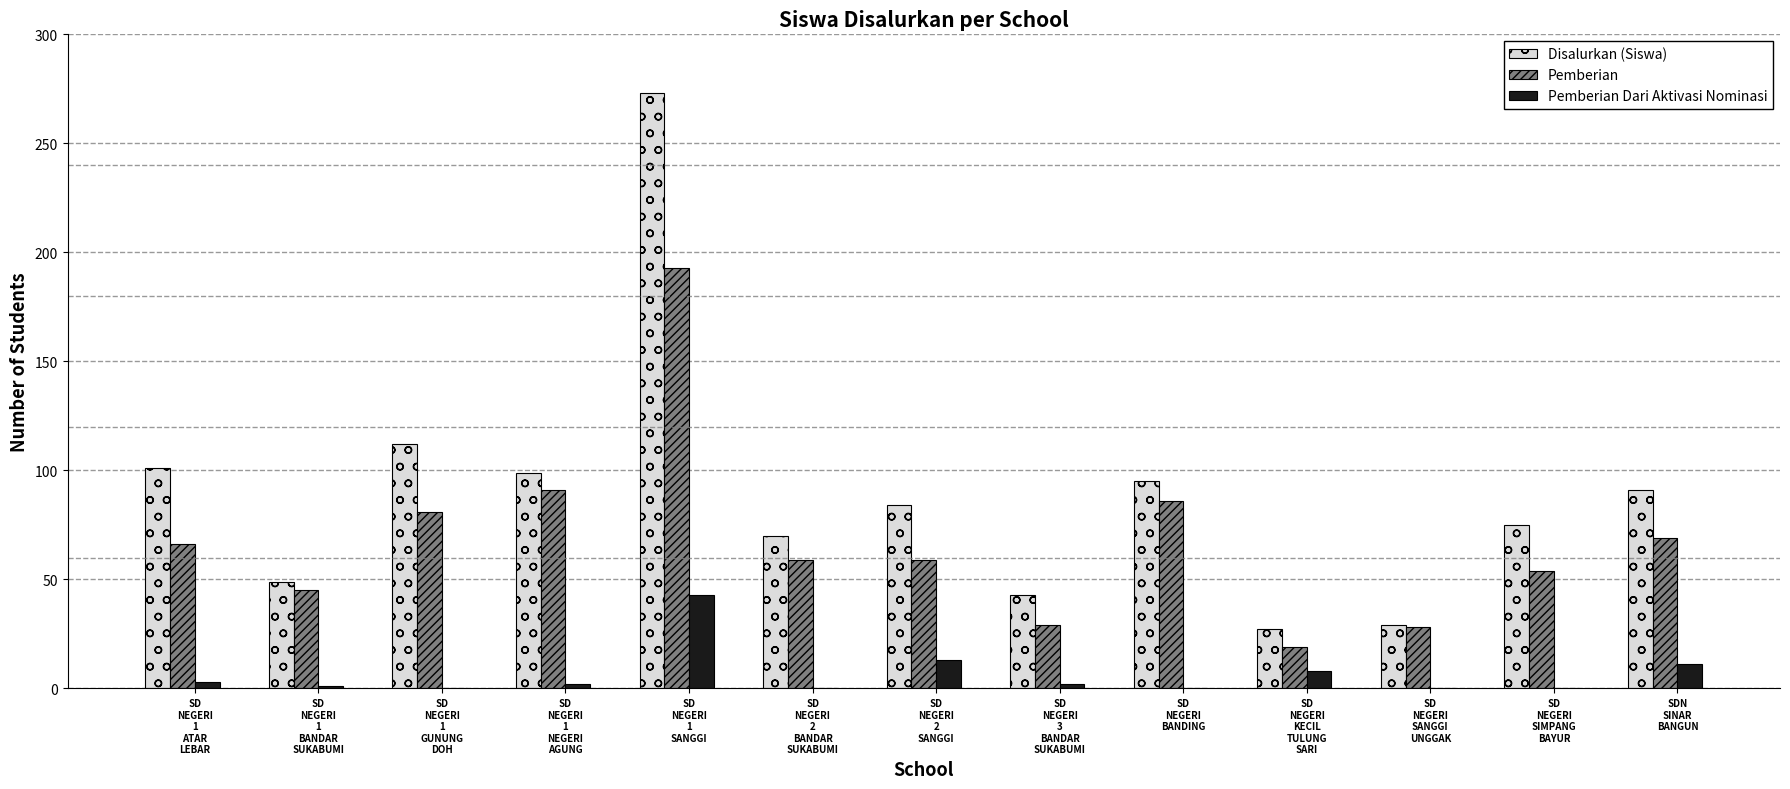

Which category has the highest value in the Pemberian Dari Aktivasi Nominasi series?

SD
NEGERI
1
SANGGI